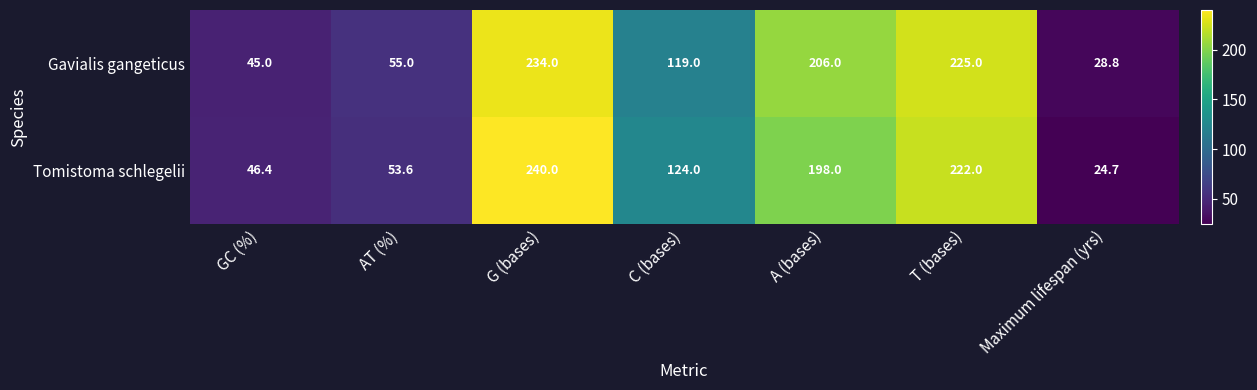

What is the approximate value of Gavialis gangeticus at AT (%)?

55.0